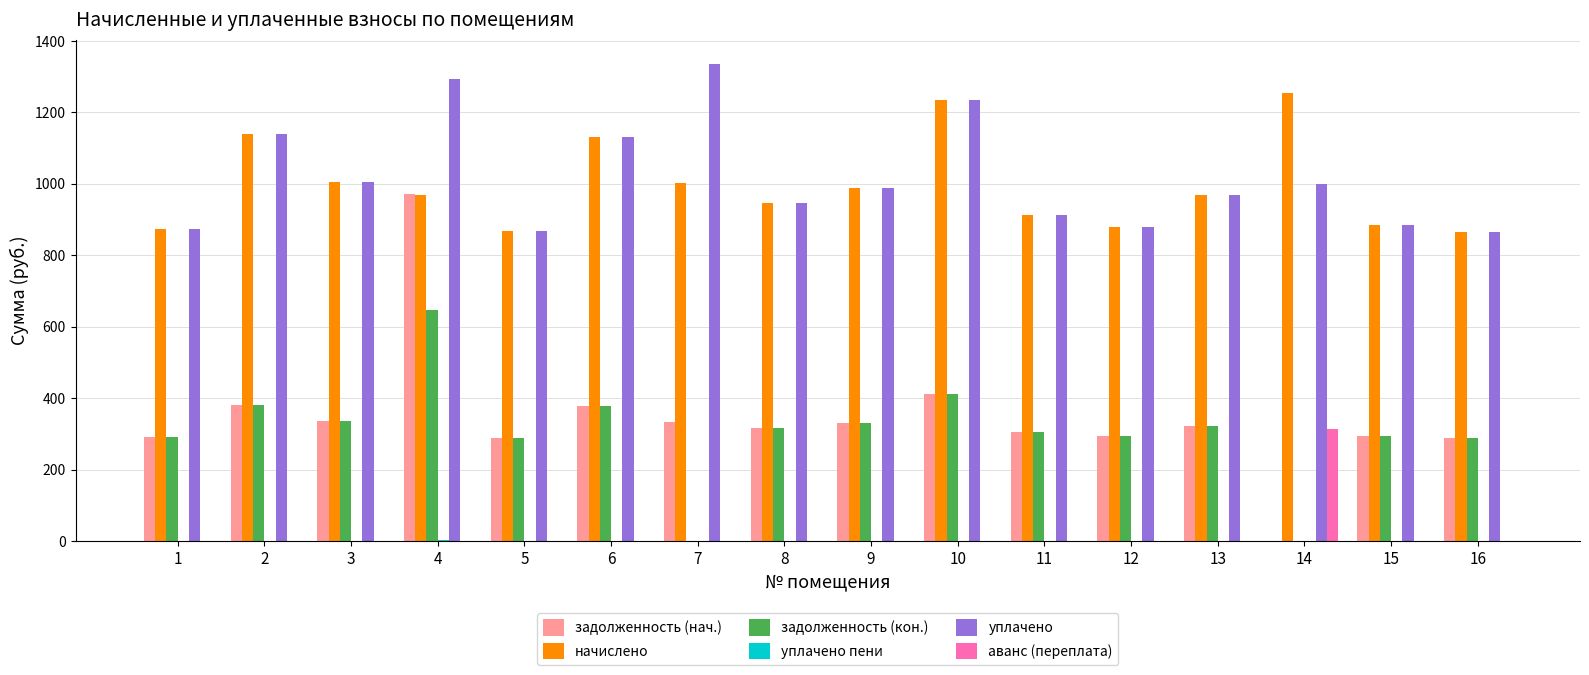

At which label does аванс (переплата) reach its peak?

14